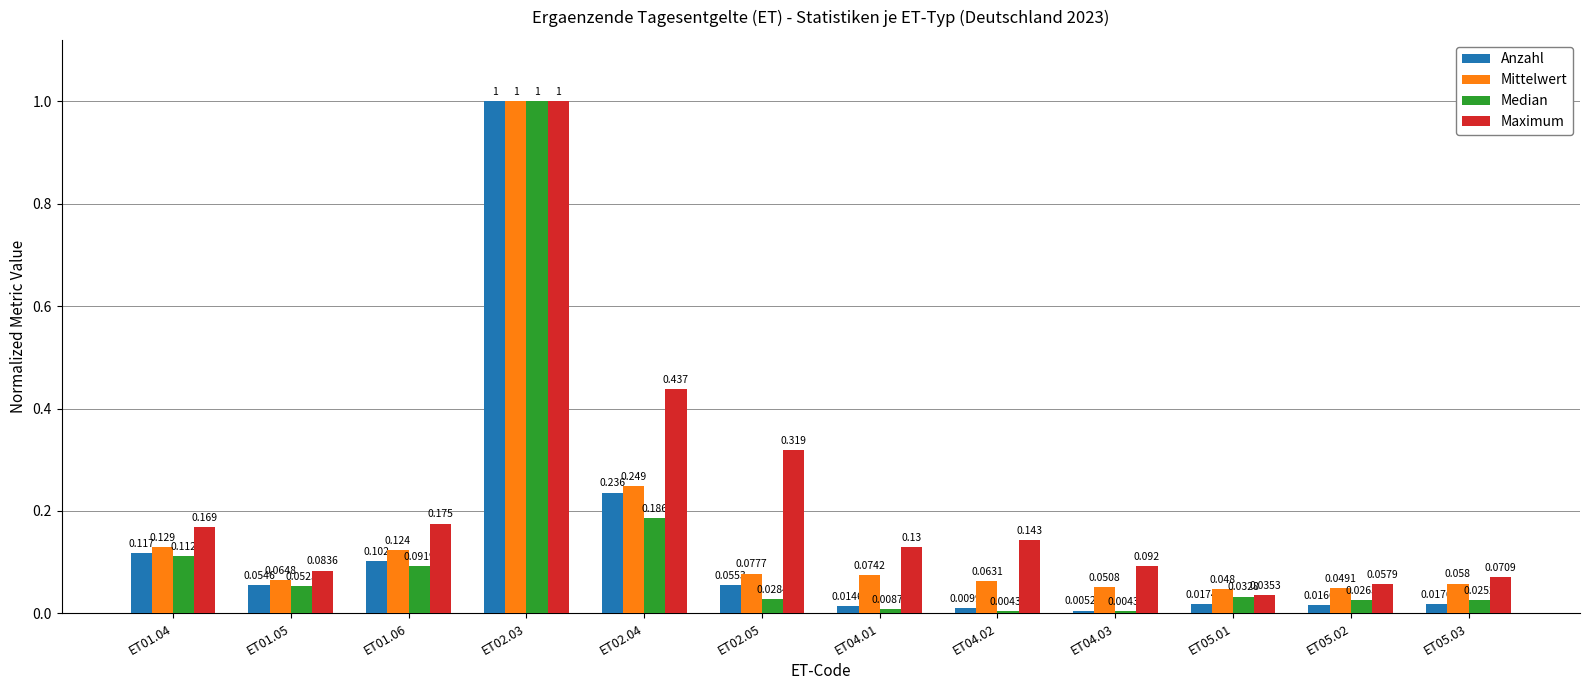

Which series has the largest total across all categories?

Maximum